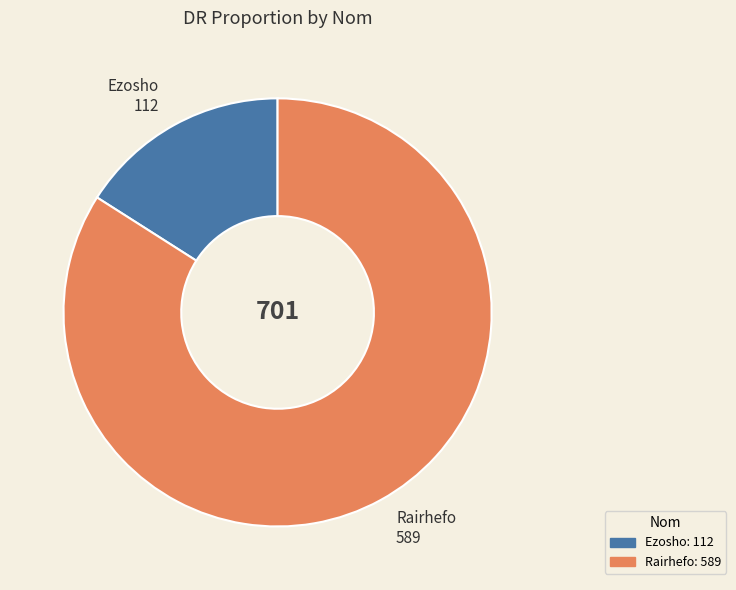

True or false: Rairhefo accounts for 72% of the total.

False